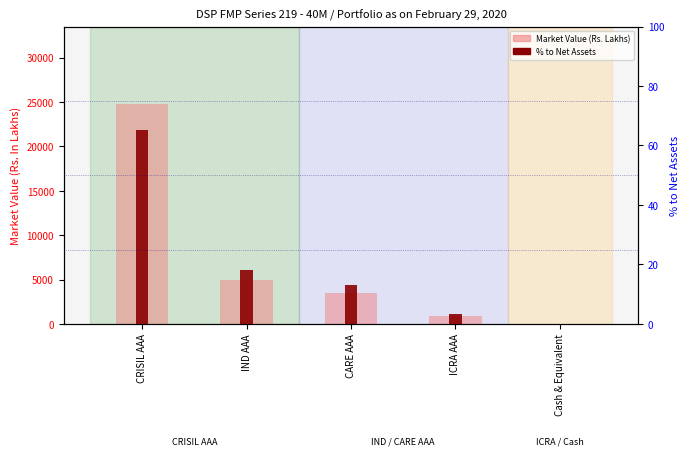

What is the total value across all series at IND AAA?

4925.7